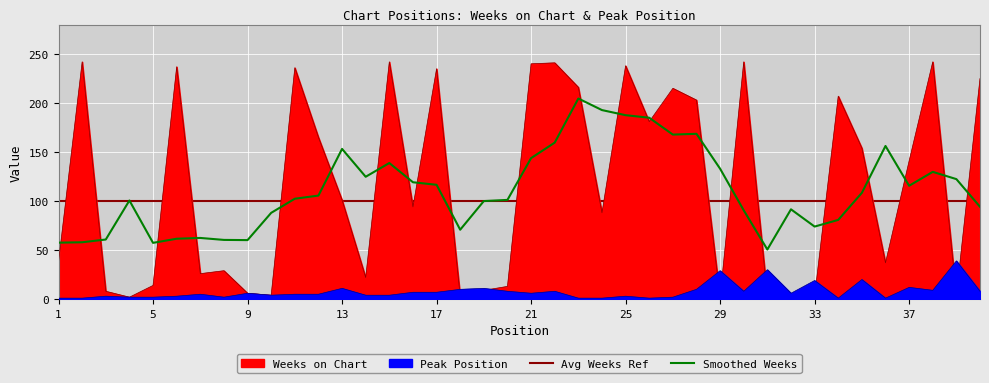

What is the value of the Peak Position point at the 30th from the left?

8